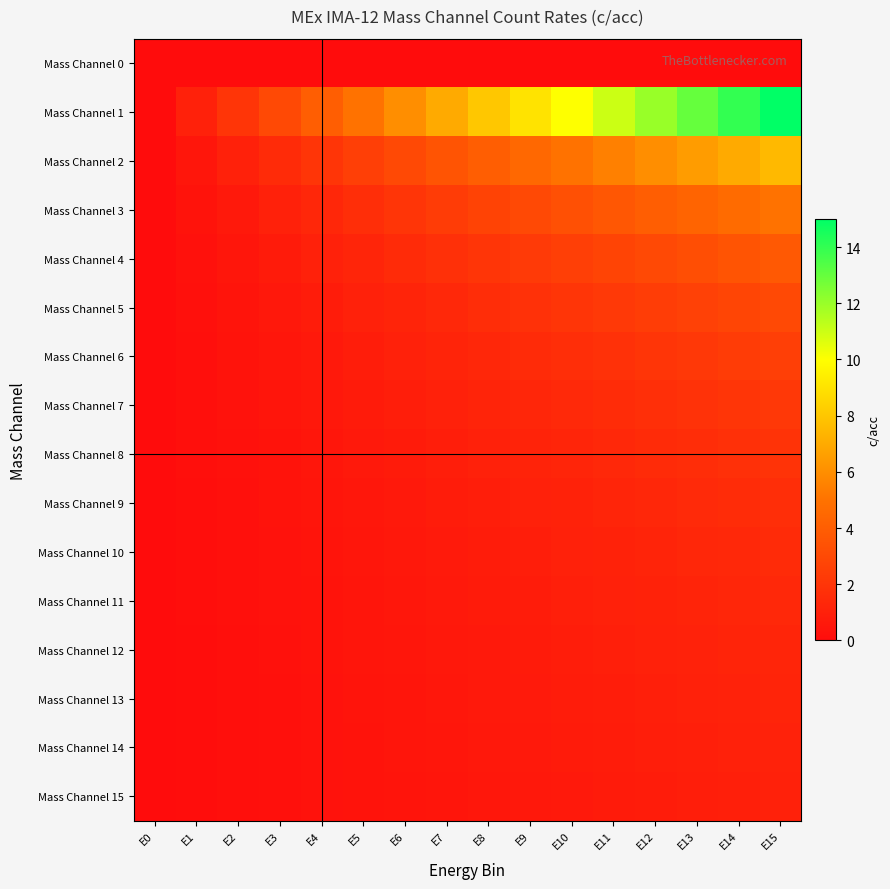

Reading left to right, extract all data points from this chart.

Mass Channel 0: E0=0.0	E1=0.0	E2=0.0	E3=0.0	E4=0.0	E5=0.0	E6=0.0	E7=0.0	E8=0.0	E9=0.0	E10=0.0	E11=0.0	E12=0.0	E13=0.0	E14=0.0	E15=0.0
Mass Channel 1: E0=0.0	E1=1.0	E2=2.0	E3=3.0	E4=4.0	E5=5.0	E6=6.0	E7=7.0	E8=8.0	E9=9.0	E10=10.0	E11=11.0	E12=12.0	E13=13.0	E14=14.0	E15=15.0
Mass Channel 2: E0=0.0	E1=0.5	E2=1.0	E3=1.5	E4=2.0	E5=2.5	E6=3.0	E7=3.5	E8=4.0	E9=4.5	E10=5.0	E11=5.5	E12=6.0	E13=6.5	E14=7.0	E15=7.5
Mass Channel 3: E0=0.0	E1=0.3	E2=0.7	E3=1.0	E4=1.3	E5=1.7	E6=2.0	E7=2.3	E8=2.7	E9=3.0	E10=3.3	E11=3.7	E12=4.0	E13=4.3	E14=4.7	E15=5.0
Mass Channel 4: E0=0.0	E1=0.2	E2=0.5	E3=0.7	E4=1.0	E5=1.2	E6=1.5	E7=1.7	E8=2.0	E9=2.2	E10=2.5	E11=2.7	E12=3.0	E13=3.2	E14=3.5	E15=3.7
Mass Channel 5: E0=0.0	E1=0.2	E2=0.4	E3=0.6	E4=0.8	E5=1.0	E6=1.2	E7=1.4	E8=1.6	E9=1.8	E10=2.0	E11=2.2	E12=2.4	E13=2.6	E14=2.8	E15=3.0
Mass Channel 6: E0=0.0	E1=0.2	E2=0.3	E3=0.5	E4=0.7	E5=0.8	E6=1.0	E7=1.2	E8=1.3	E9=1.5	E10=1.7	E11=1.8	E12=2.0	E13=2.2	E14=2.3	E15=2.5
Mass Channel 7: E0=0.0	E1=0.1	E2=0.3	E3=0.4	E4=0.6	E5=0.7	E6=0.9	E7=1.0	E8=1.1	E9=1.3	E10=1.4	E11=1.6	E12=1.7	E13=1.9	E14=2.0	E15=2.1
Mass Channel 8: E0=0.0	E1=0.1	E2=0.2	E3=0.4	E4=0.5	E5=0.6	E6=0.7	E7=0.9	E8=1.0	E9=1.1	E10=1.2	E11=1.4	E12=1.5	E13=1.6	E14=1.7	E15=1.9
Mass Channel 9: E0=0.0	E1=0.1	E2=0.2	E3=0.3	E4=0.4	E5=0.6	E6=0.7	E7=0.8	E8=0.9	E9=1.0	E10=1.1	E11=1.2	E12=1.3	E13=1.4	E14=1.6	E15=1.7
Mass Channel 10: E0=0.0	E1=0.1	E2=0.2	E3=0.3	E4=0.4	E5=0.5	E6=0.6	E7=0.7	E8=0.8	E9=0.9	E10=1.0	E11=1.1	E12=1.2	E13=1.3	E14=1.4	E15=1.5
Mass Channel 11: E0=0.0	E1=0.1	E2=0.2	E3=0.3	E4=0.4	E5=0.5	E6=0.5	E7=0.6	E8=0.7	E9=0.8	E10=0.9	E11=1.0	E12=1.1	E13=1.2	E14=1.3	E15=1.4
Mass Channel 12: E0=0.0	E1=0.1	E2=0.2	E3=0.2	E4=0.3	E5=0.4	E6=0.5	E7=0.6	E8=0.7	E9=0.7	E10=0.8	E11=0.9	E12=1.0	E13=1.1	E14=1.2	E15=1.2
Mass Channel 13: E0=0.0	E1=0.1	E2=0.2	E3=0.2	E4=0.3	E5=0.4	E6=0.5	E7=0.5	E8=0.6	E9=0.7	E10=0.8	E11=0.8	E12=0.9	E13=1.0	E14=1.1	E15=1.2
Mass Channel 14: E0=0.0	E1=0.1	E2=0.1	E3=0.2	E4=0.3	E5=0.4	E6=0.4	E7=0.5	E8=0.6	E9=0.6	E10=0.7	E11=0.8	E12=0.9	E13=0.9	E14=1.0	E15=1.1
Mass Channel 15: E0=0.0	E1=0.1	E2=0.1	E3=0.2	E4=0.3	E5=0.3	E6=0.4	E7=0.5	E8=0.5	E9=0.6	E10=0.7	E11=0.7	E12=0.8	E13=0.9	E14=0.9	E15=1.0